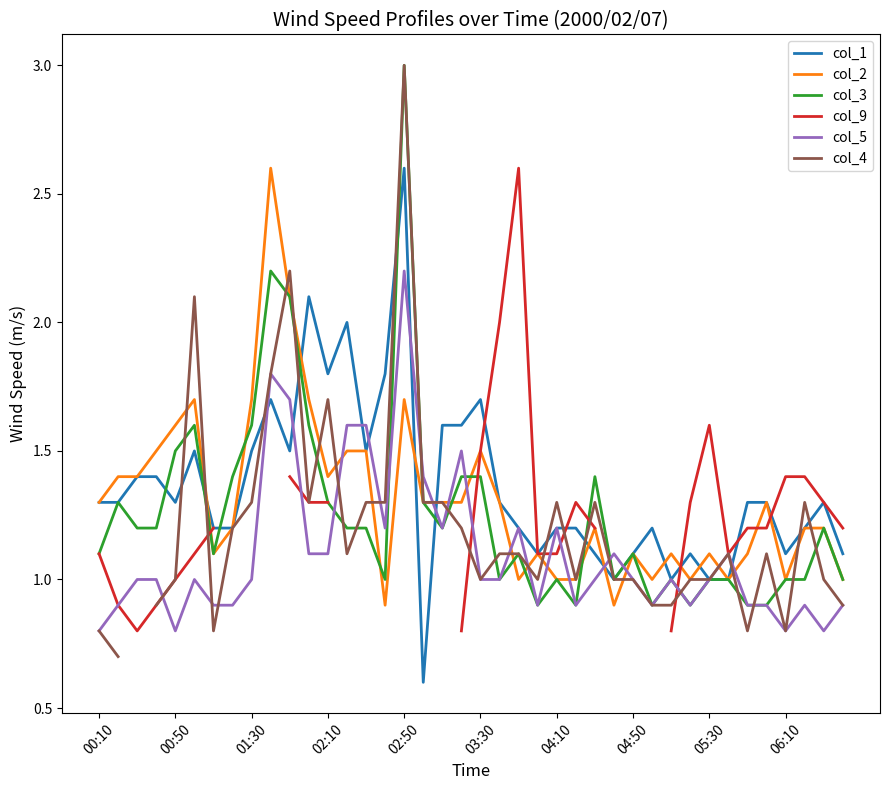

In col_4, how many points are higher than both neighbors (excluding endpoints)?

9